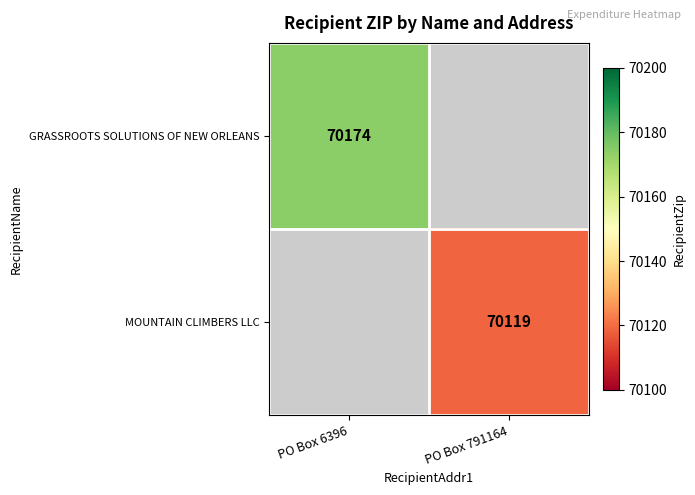

True or false: MOUNTAIN CLIMBERS LLC has a value of 45837 at PO Box 791164.

False